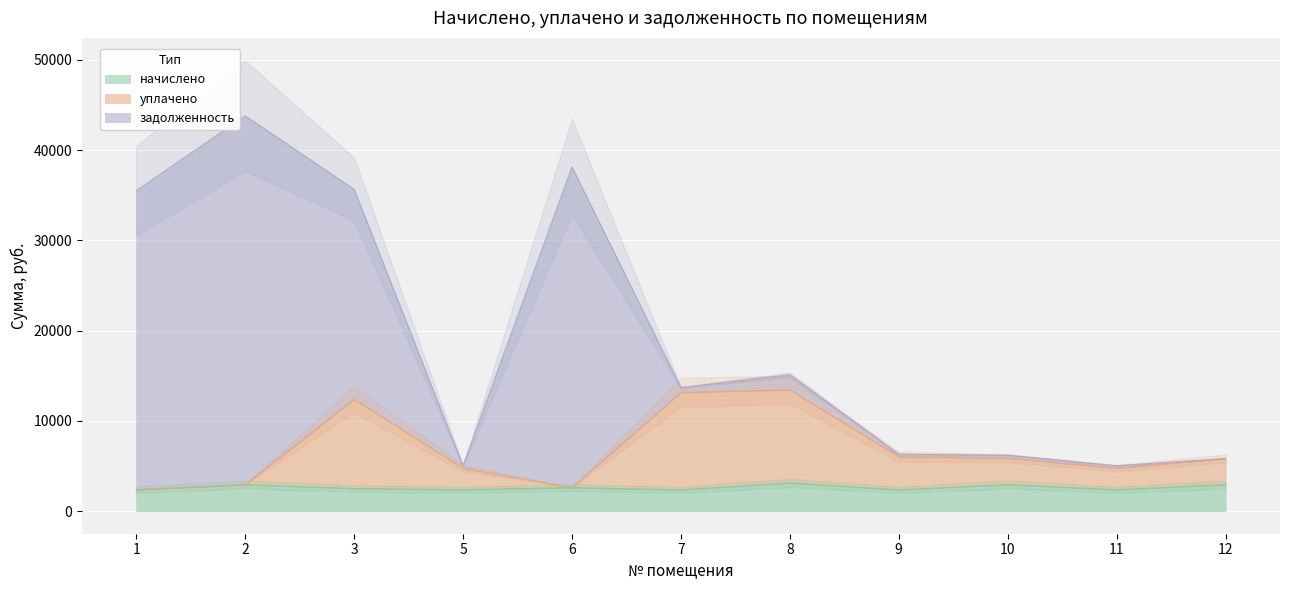

Between 1 and 5, which series saw the biggest shift?

уплачено